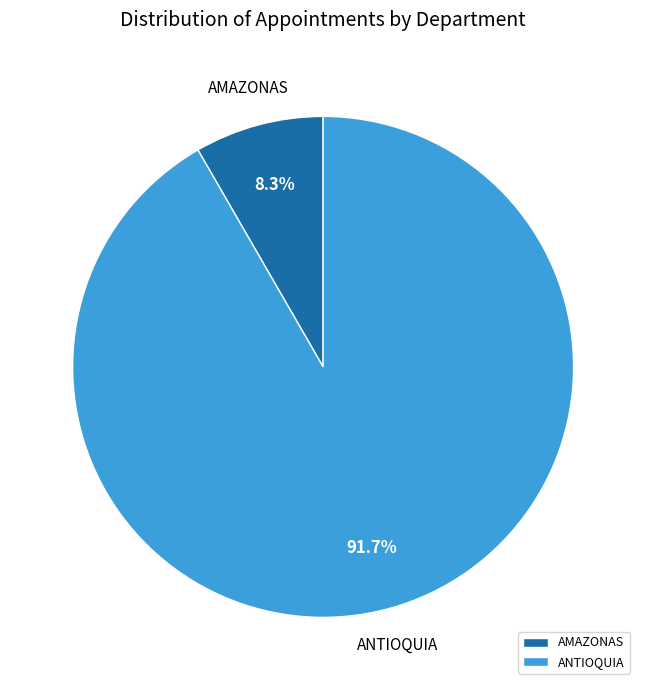

How many slices are in this pie chart?

2